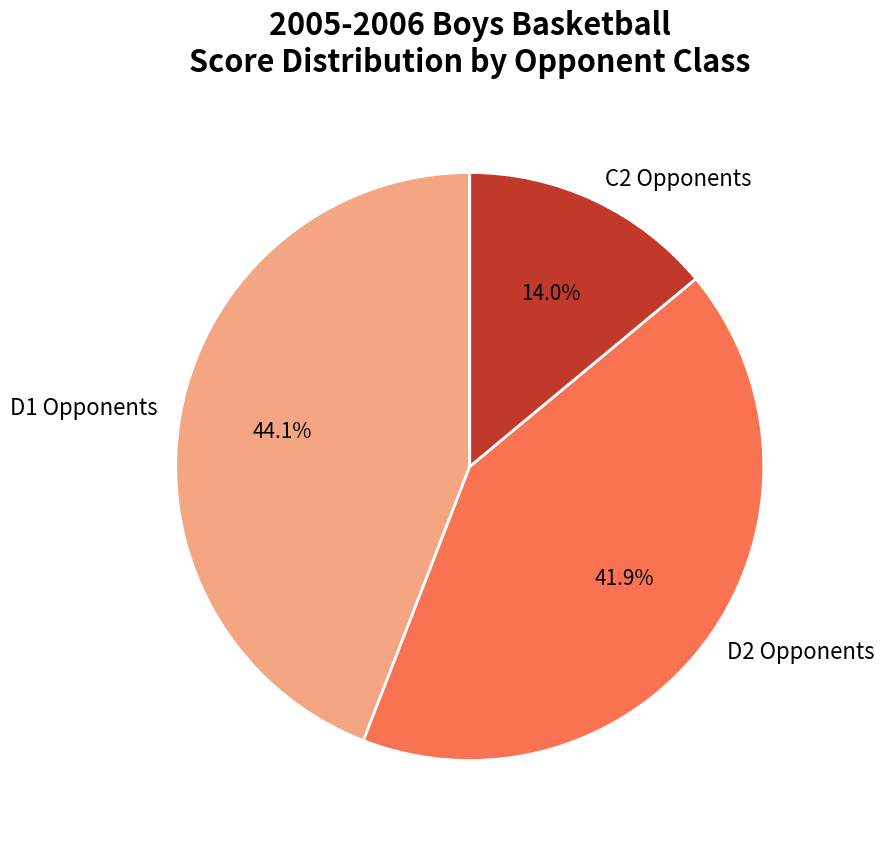

Rank the categories by value from lowest to highest.

C2 Opponents, D2 Opponents, D1 Opponents